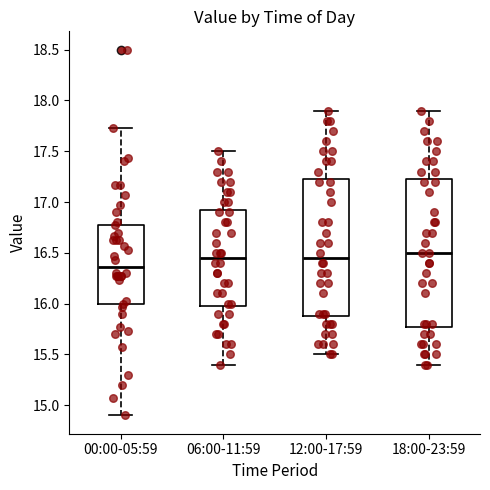

Reading left to right, transcribe this box plot: for each box, give where its median line is, the range the box spans, and where its two whiskers end, as read against the y-axis. The values are not printed on the chart, so give them approximately, as read against the axis.

00:00-05:59: median 16.35, box 16.00 to 16.80, whiskers 14.90 to 17.75
06:00-11:59: median 16.45, box 16.00 to 16.95, whiskers 15.40 to 17.50
12:00-17:59: median 16.45, box 15.90 to 17.25, whiskers 15.50 to 17.90
18:00-23:59: median 16.50, box 15.80 to 17.25, whiskers 15.40 to 17.90